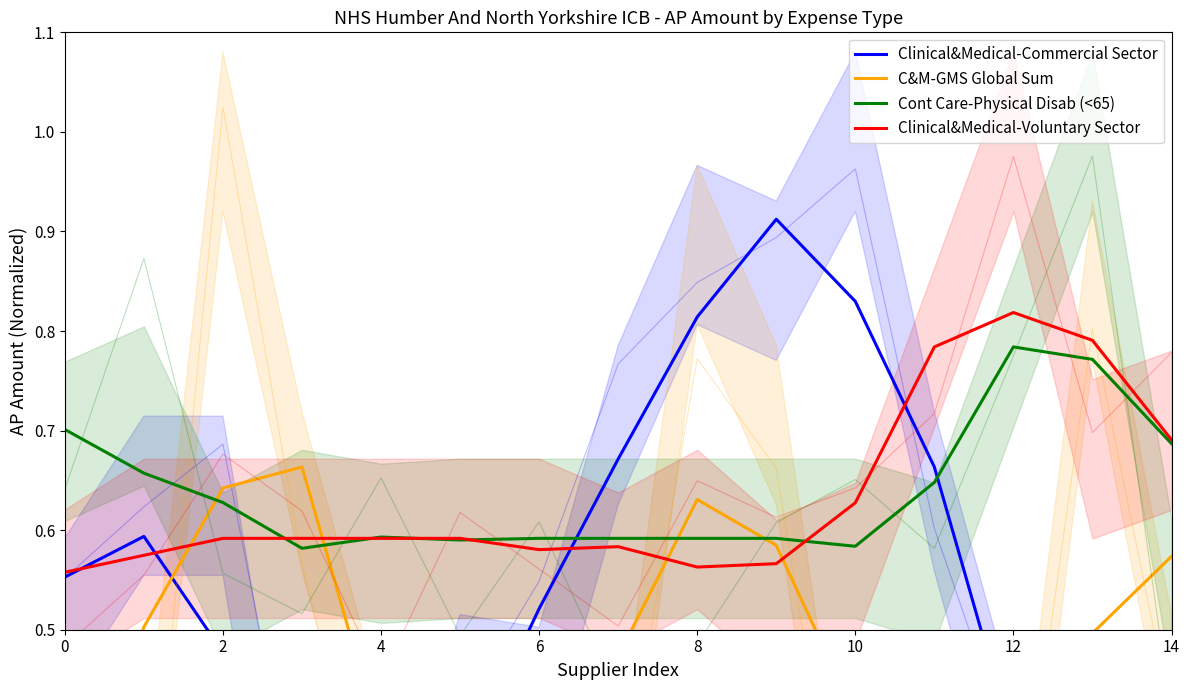

What is the difference between the highest and lowest values at 14?

0.2